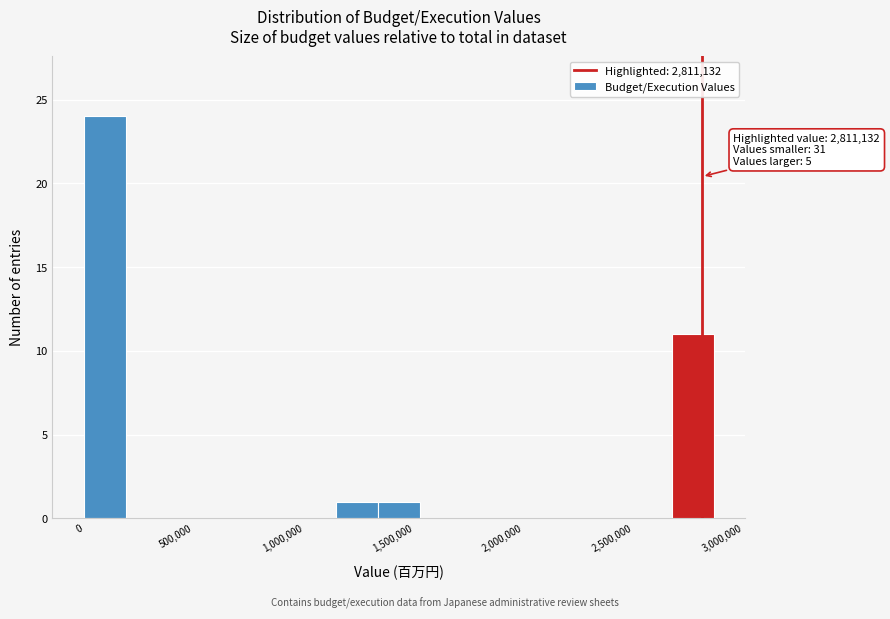

Read against the x-axis, roughly where is the centre of the tallest bar?

100000